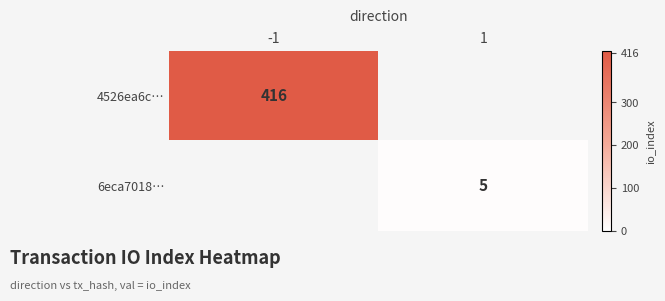

The 6eca7018… series shows 5 at 1. True or false?

True